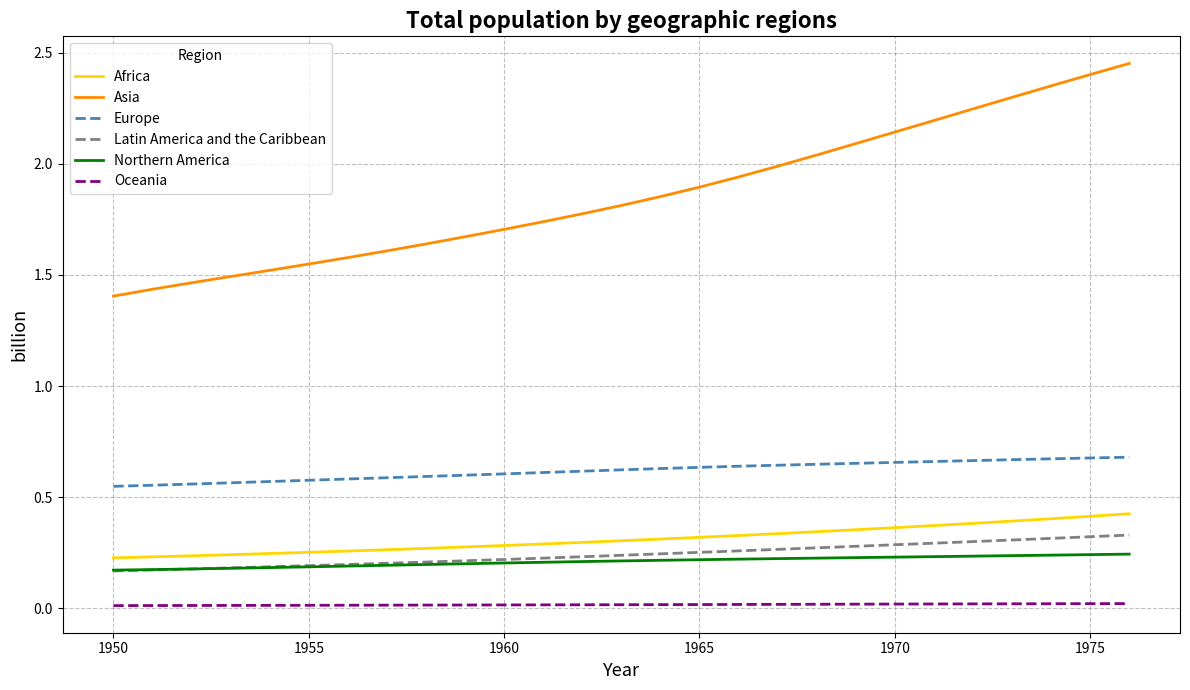

True or false: Northern America and Europe intersect in this chart.

False